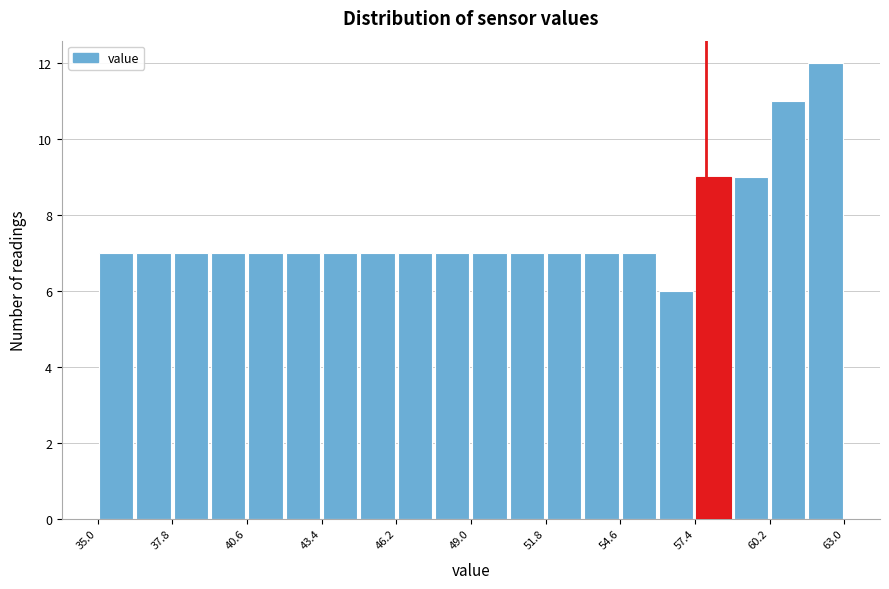

Read against the x-axis, roughly where is the centre of the tallest bar?

62.5